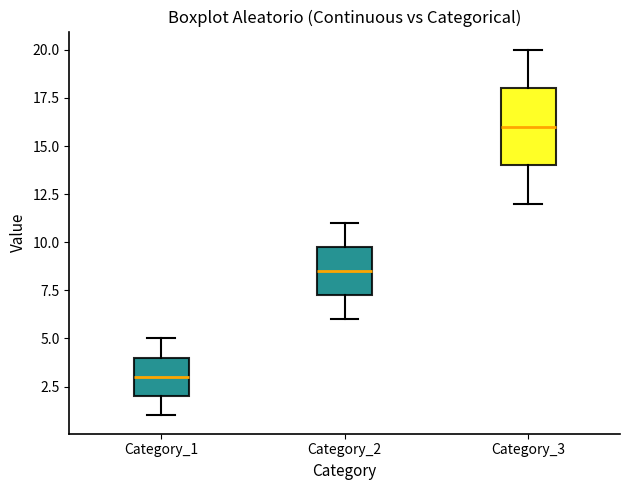

Reading left to right, transcribe this box plot: for each box, give where its median line is, the range the box spans, and where its two whiskers end, as read against the y-axis. The values are not printed on the chart, so give them approximately, as read against the axis.

Category_1: median 3.0, box 2.0 to 4.0, whiskers 1.0 to 5.0
Category_2: median 8.5, box 7.5 to 10.0, whiskers 6.0 to 11.0
Category_3: median 16.0, box 14.0 to 18.0, whiskers 12.0 to 20.0